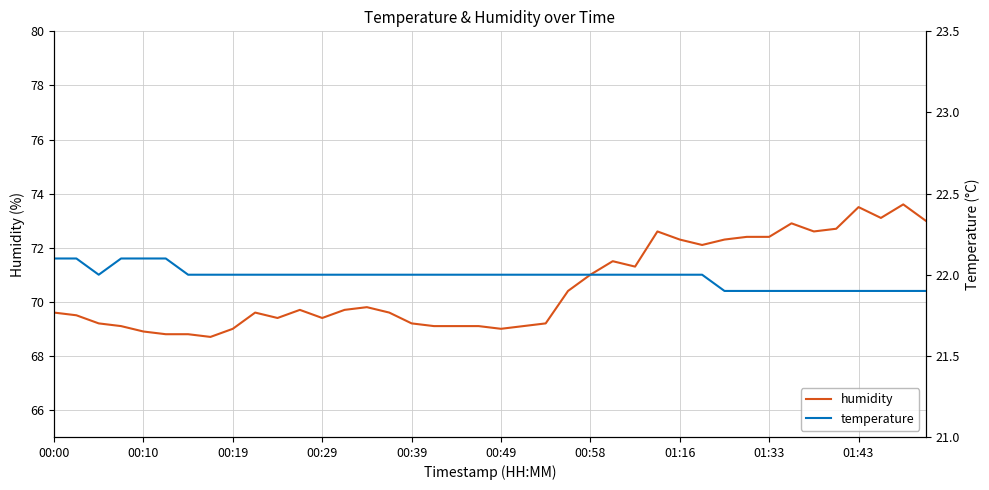

What are all the series names shown in the legend?

humidity, temperature